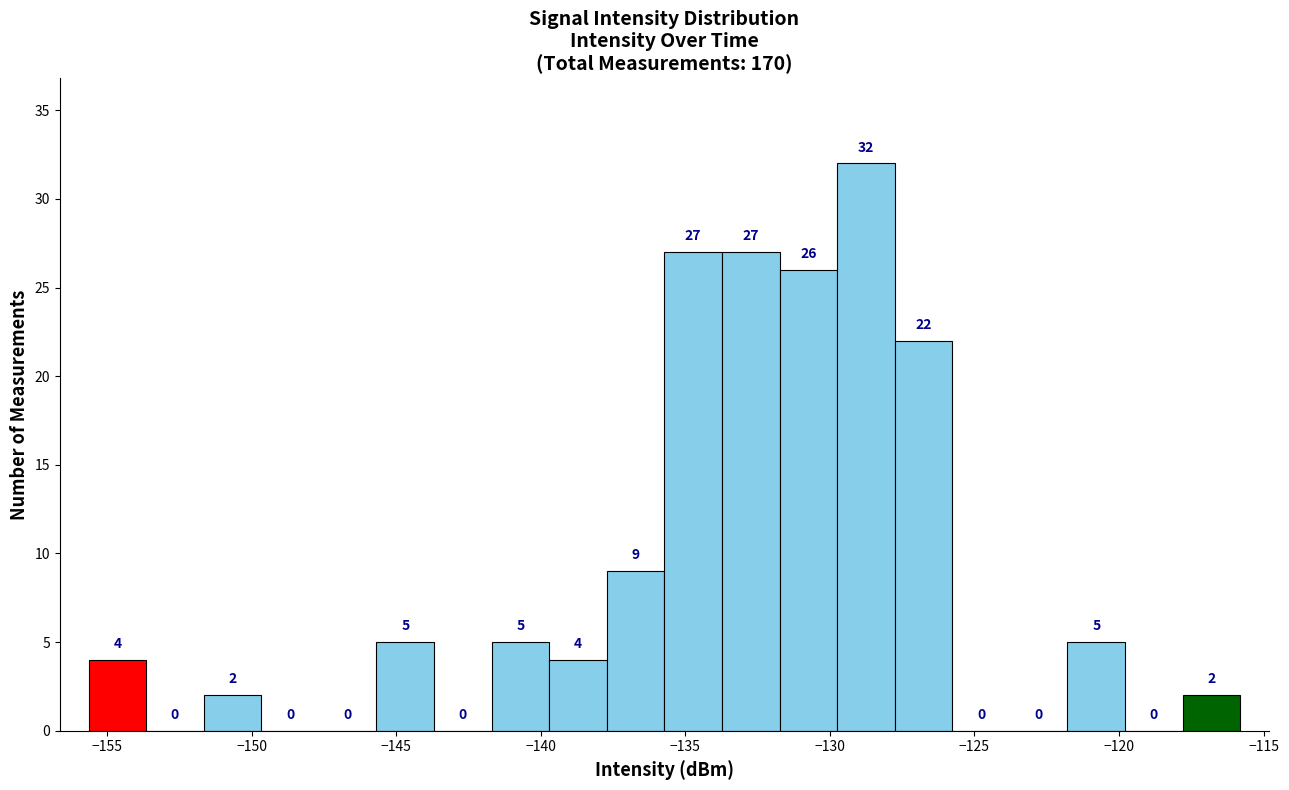

Around what value on the x-axis is the tallest bar? Give the approximate position of its centre, as read against the axis.

-129.0